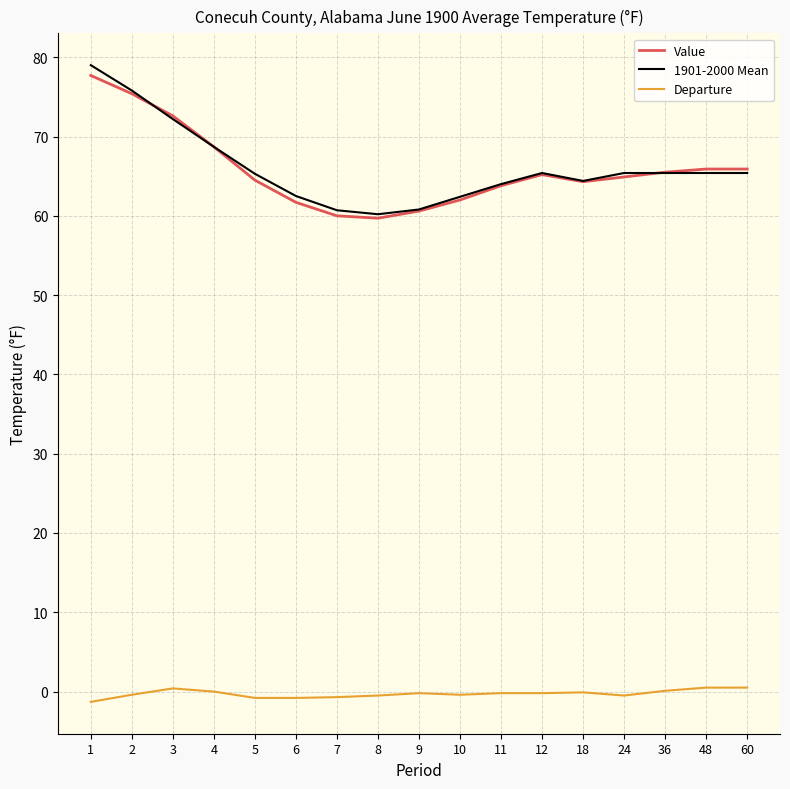

What is the greatest value displayed?

79.0